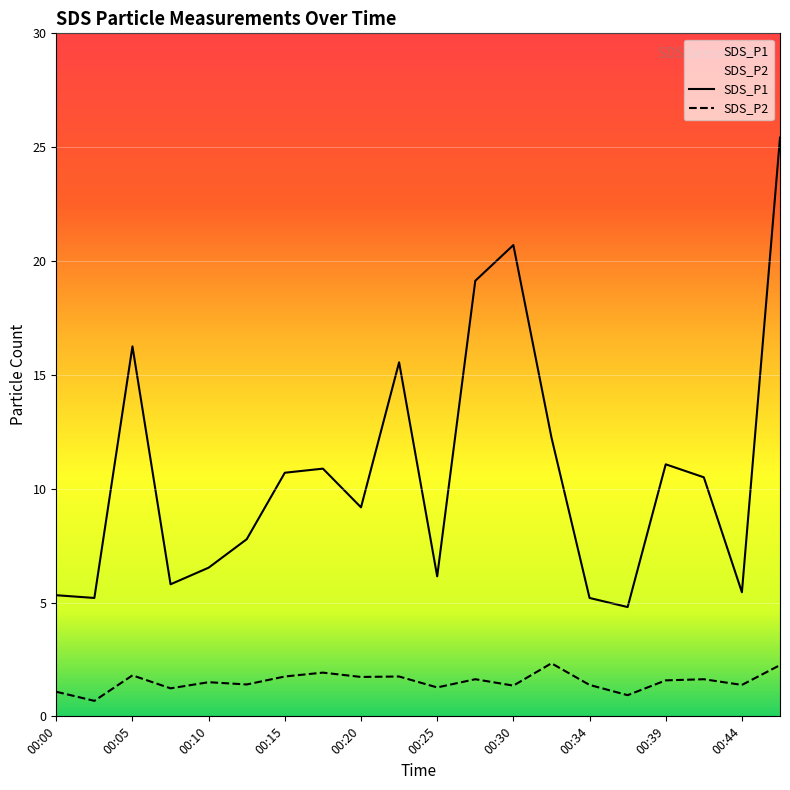

True or false: SDS_P1 has a value of 12.2 at 00:32.

True